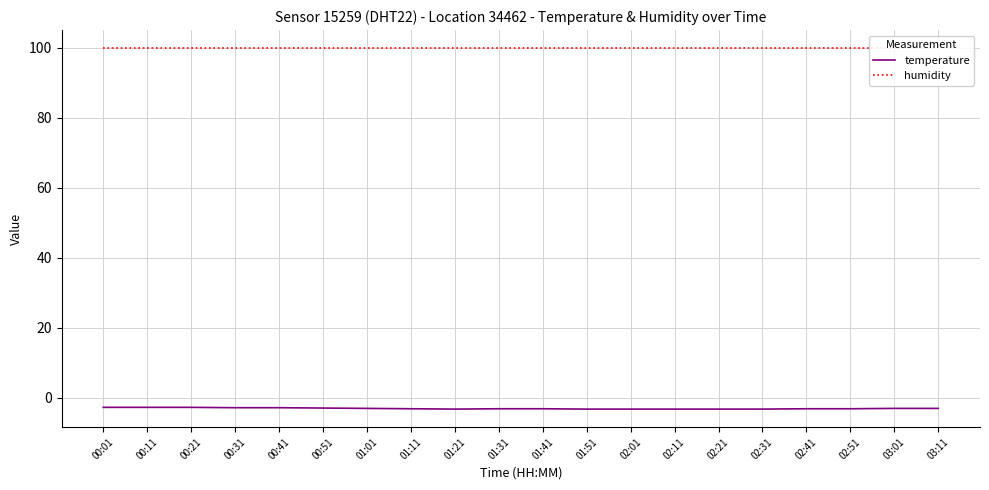

At 00:51, list the series in order from smallest to largest.

temperature, humidity